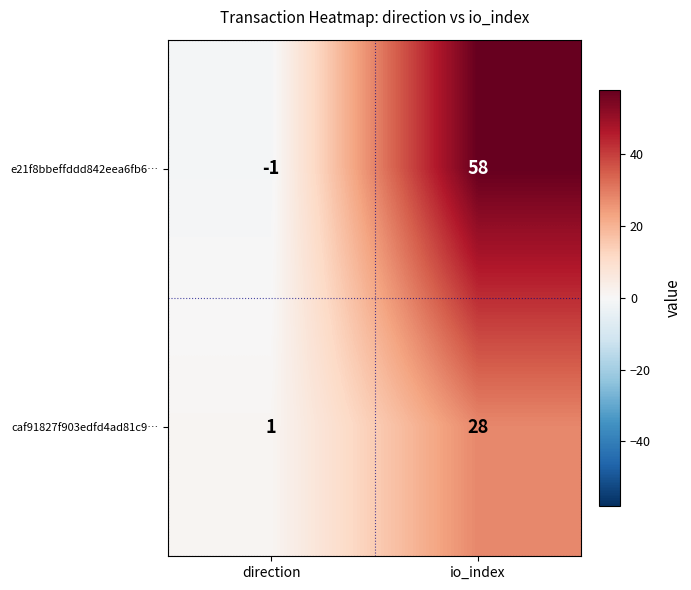

List the series in order of their overall mean, lowest first.

caf91827f903edfd4ad81c9…, e21f8bbeffddd842eea6fb6…